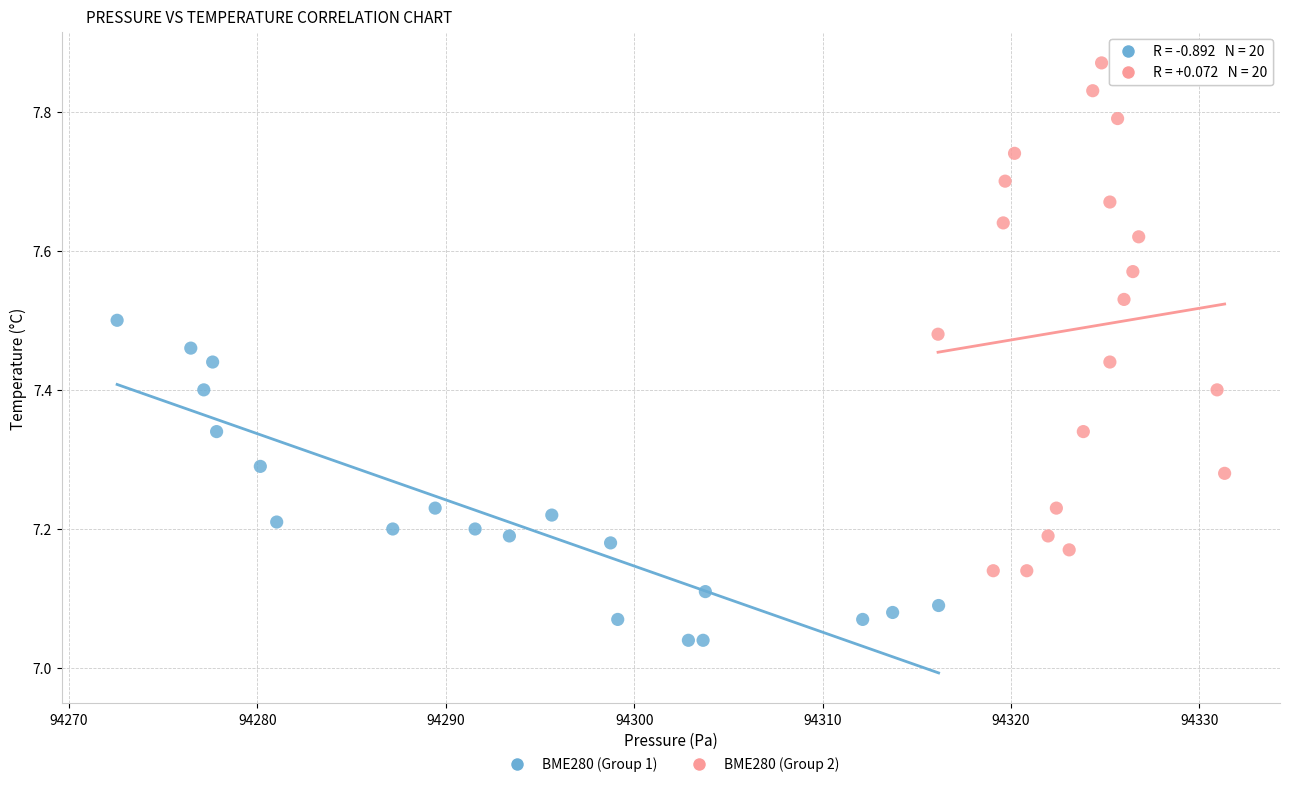

Which series contains the highest Y value?

BME280 (Group 2)